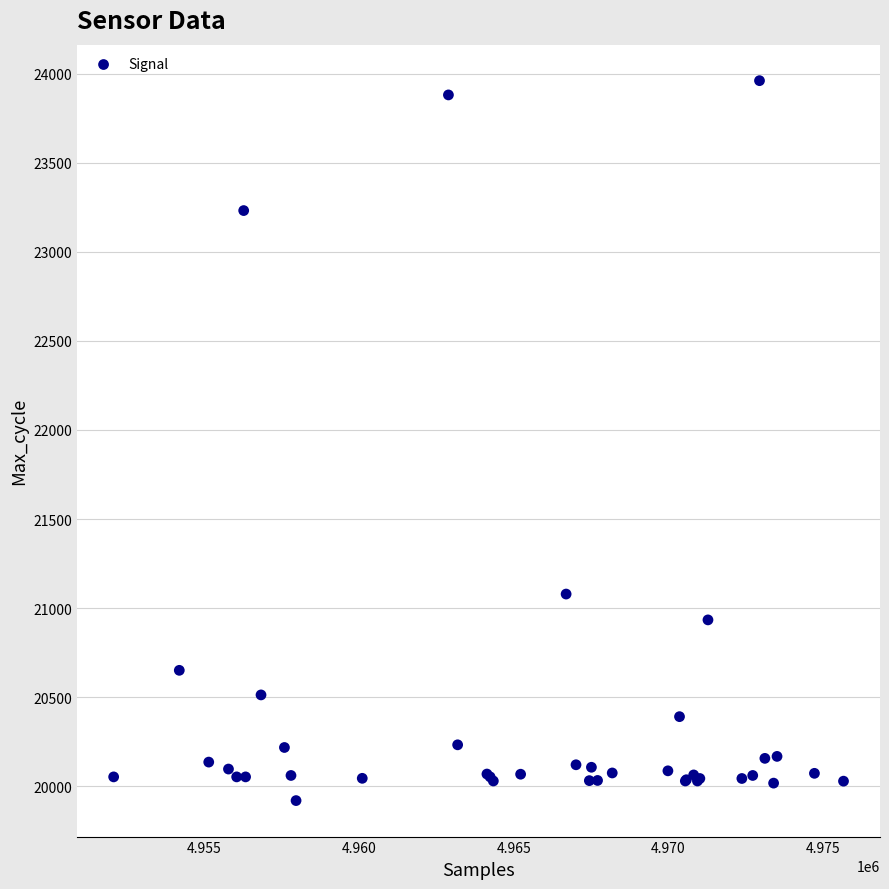

What Y value in the scatter plot is closest to 21940?

21079